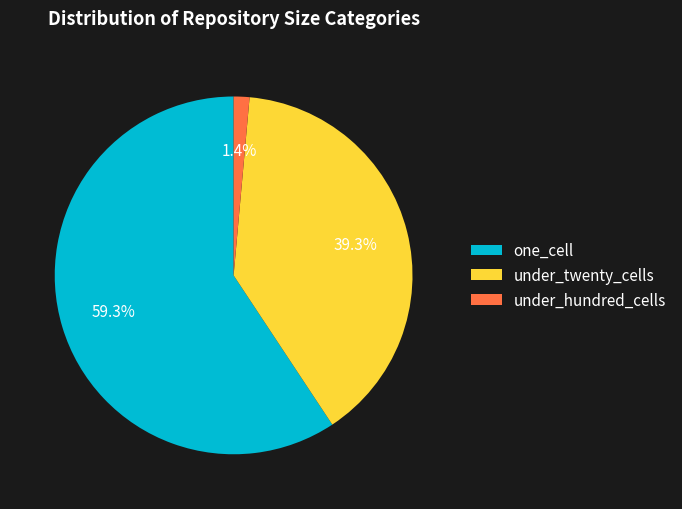

Is the sum of under_twenty_cells and under_hundred_cells greater than half?

No